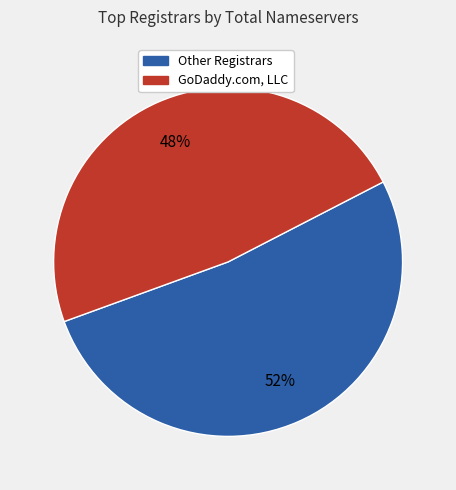

To the nearest percent, what is the average slice percentage?

50%